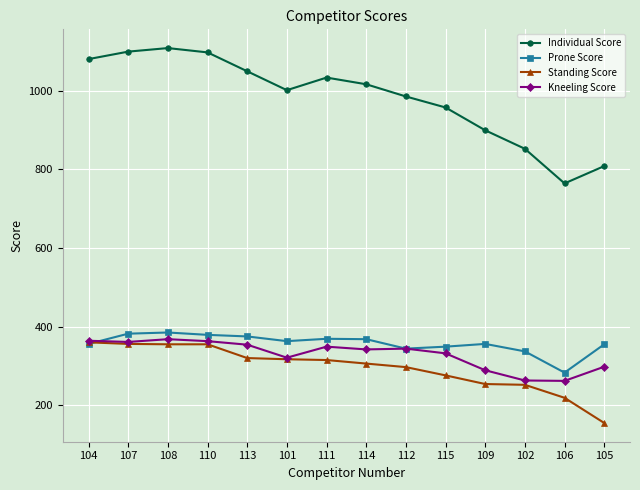

In Kneeling Score, how many points are higher than both neighbors (excluding endpoints)?

3